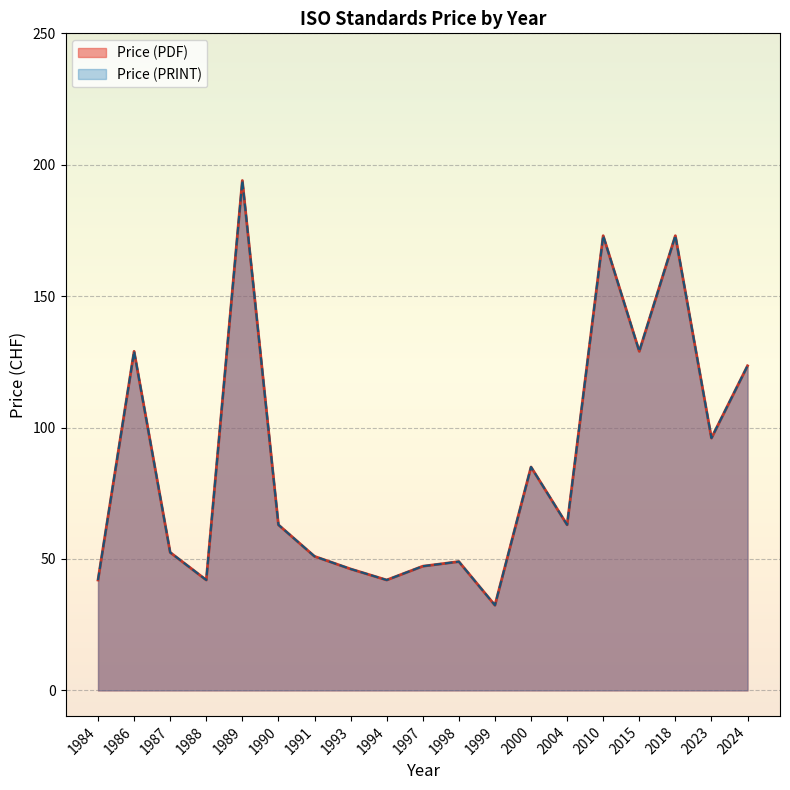

Does the chart display data point markers on the line(s)?

No